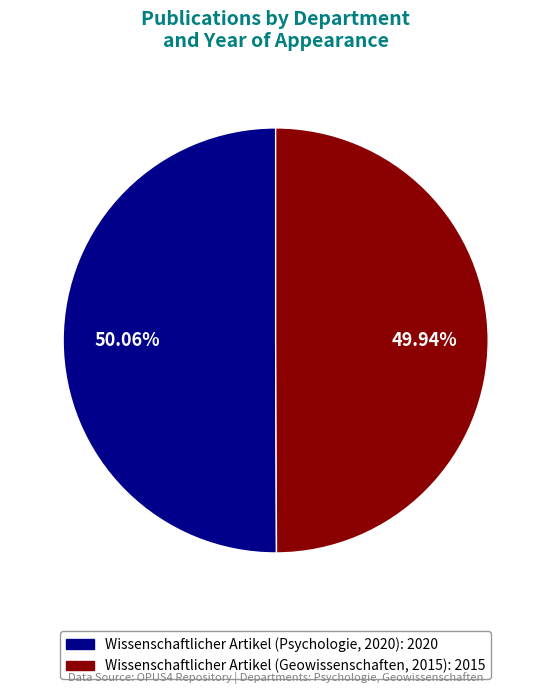

Is the sum of Wissenschaftlicher Artikel (Geowissenschaften, 2015) and Wissenschaftlicher Artikel (Psychologie, 2020) greater than half?

Yes